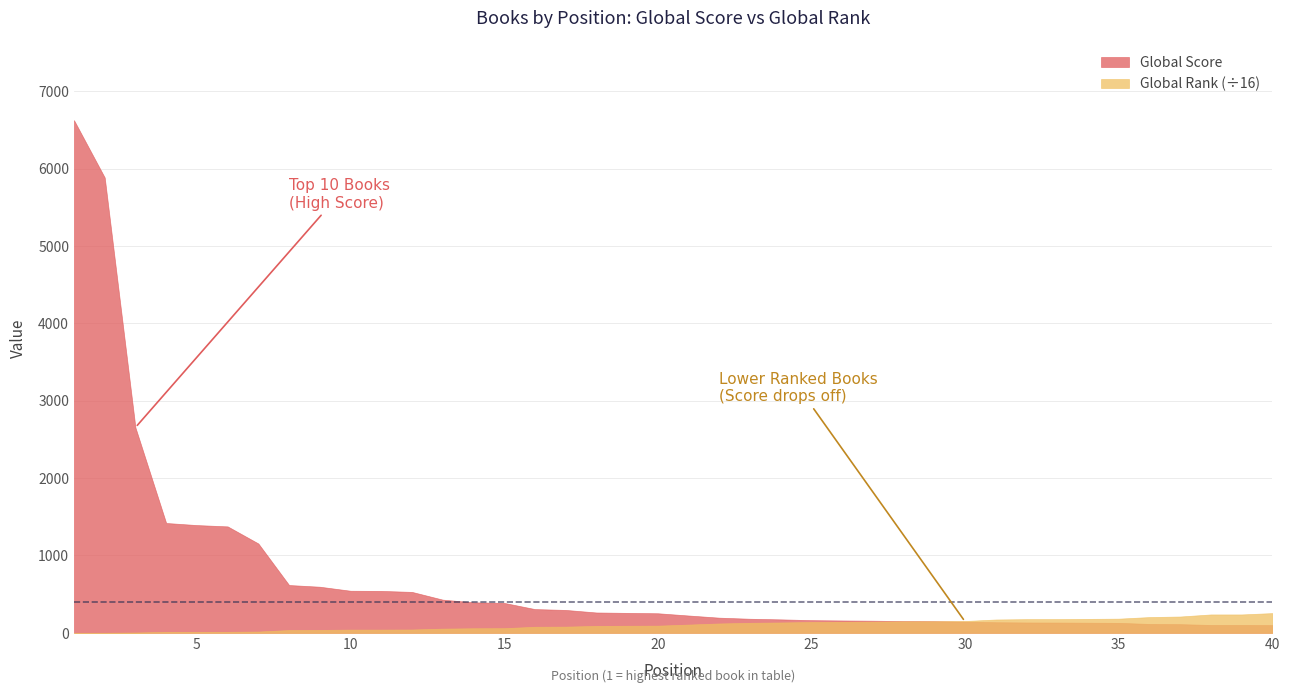

Reading left to right, transcribe all the data shown in this chart.

Global Score: 6628	5887	2655	1420	1393	1376	1155	618	596	544	542	529	429	394	387	307	296	263	258	253	224	196	182	174	164	160	157	152	150	145	137	134	133	131	129	115	112	102	102	100
Global Rank (scaled): 4	8	65	199	203	206	266	578	606	667	668	691	869	948	962	1257	1283	1431	1463	1484	1707	1939	2074	2145	2239	2277	2307	2377	2388	2444	2757	2831	2838	2885	2931	3260	3374	3803	3803	4081